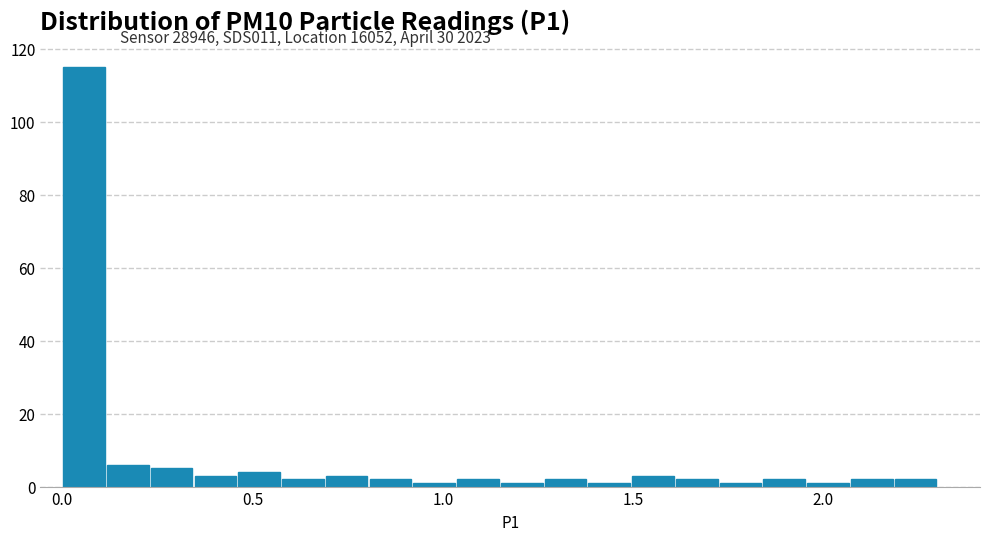

Around what value on the x-axis is the tallest bar? Give the approximate position of its centre, as read against the axis.

0.05